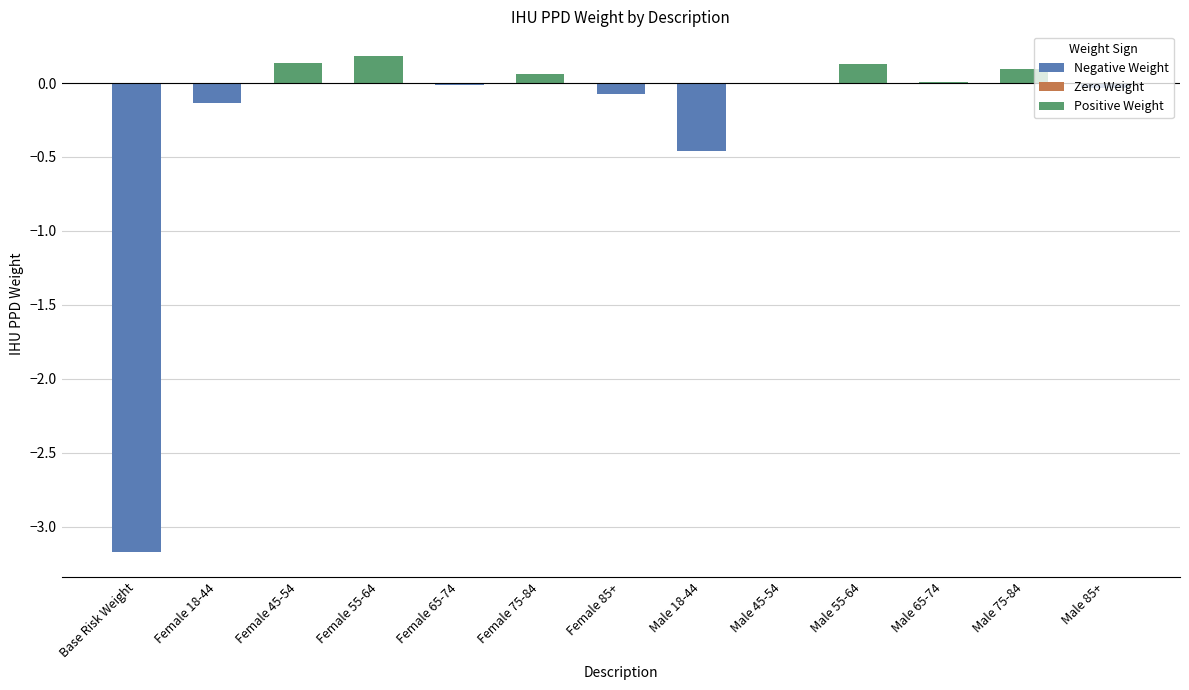

Are the bars horizontal?

No